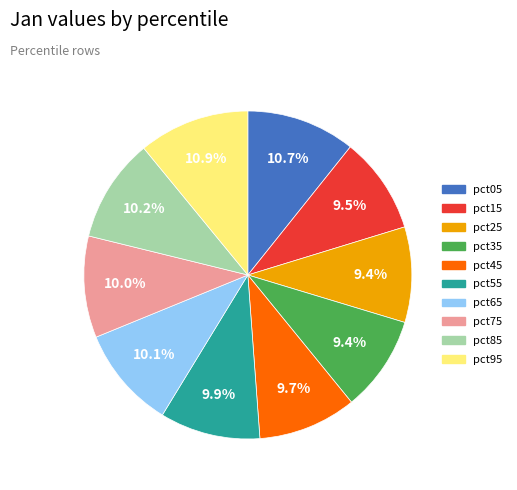

To the nearest percent, what is the average slice percentage?

10%